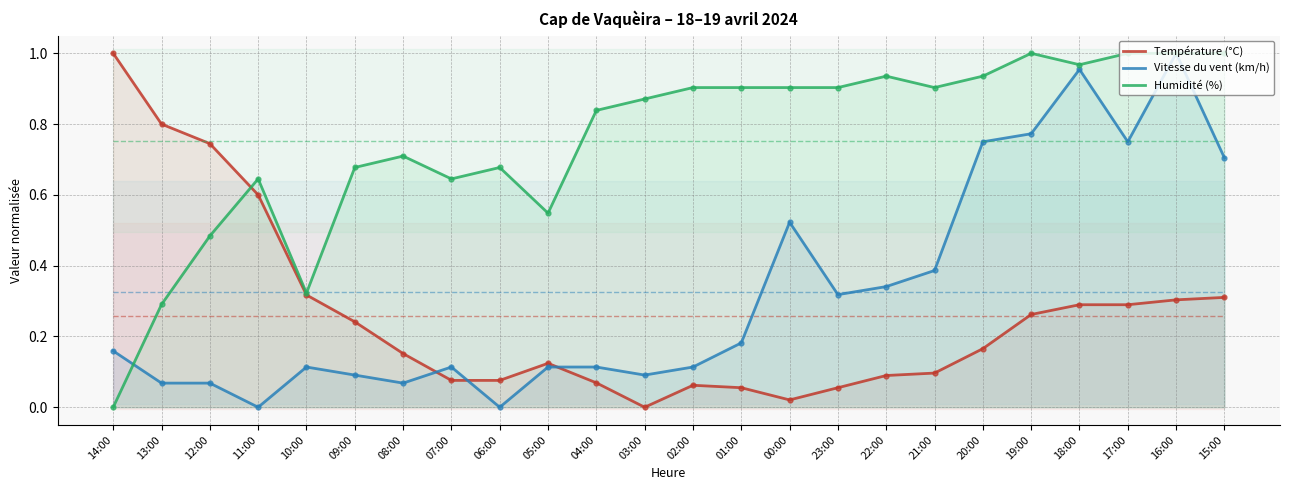

What is the value of the Température (°C) point at the 9th from the left?

0.1